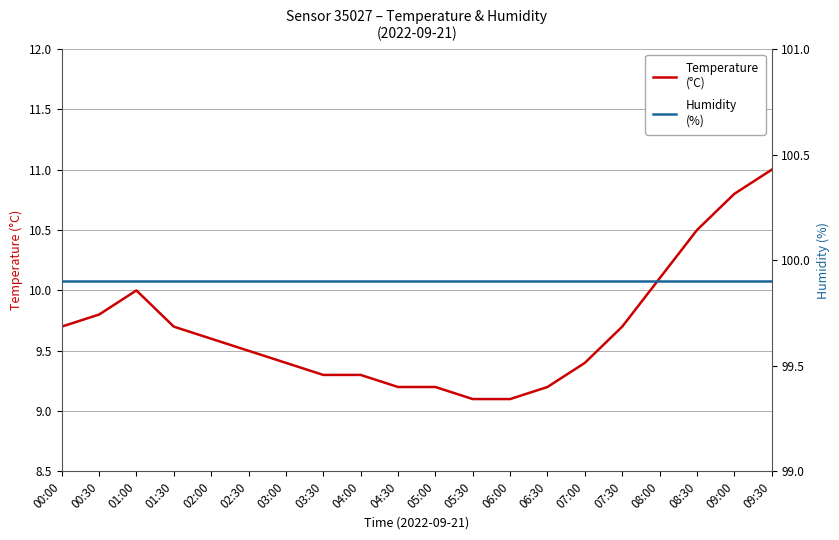

Does the chart have visible grid lines?

Yes